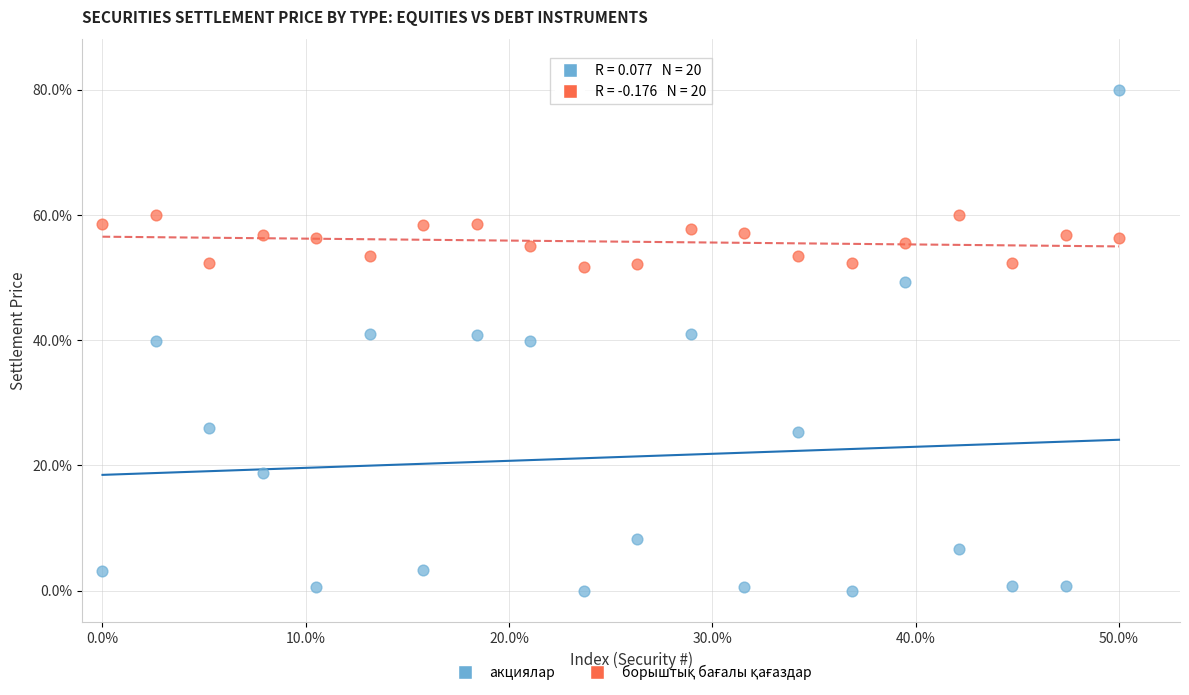

Which series contains the lowest Y value?

акциялар